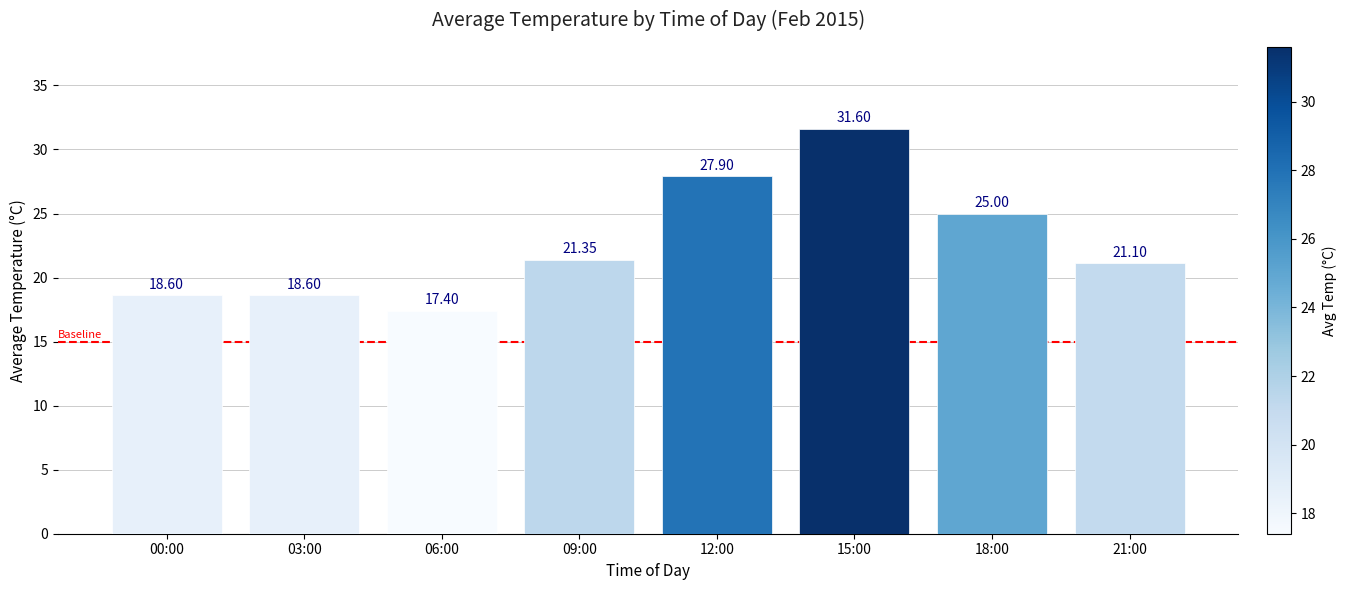

Between 12:00 and 09:00, which is larger?

12:00